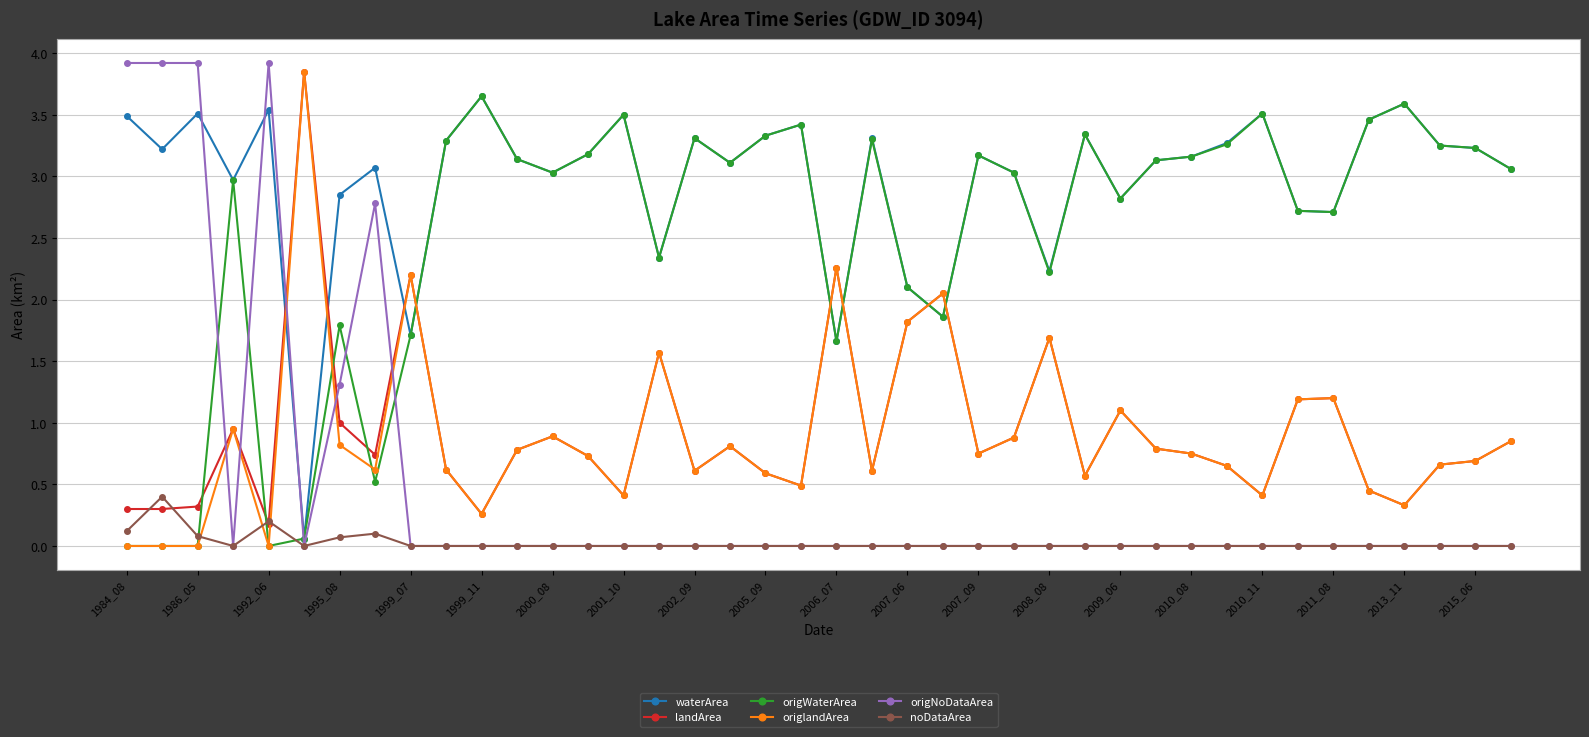

Which series has the widest spread of values?

origNoDataArea